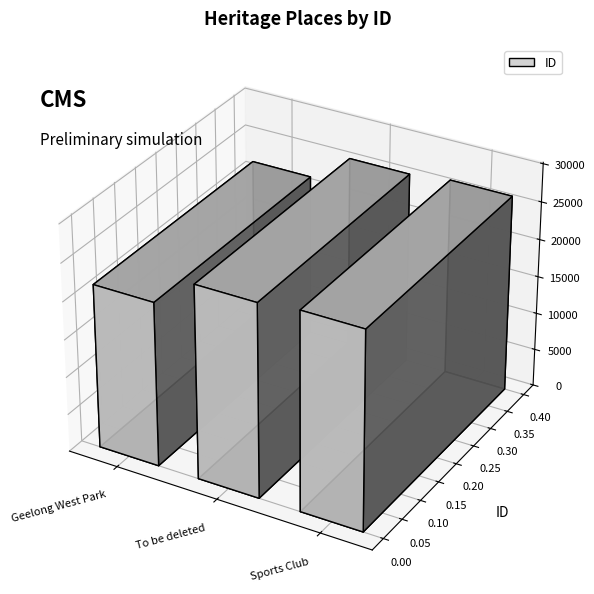

What is the sum of all values?

73619